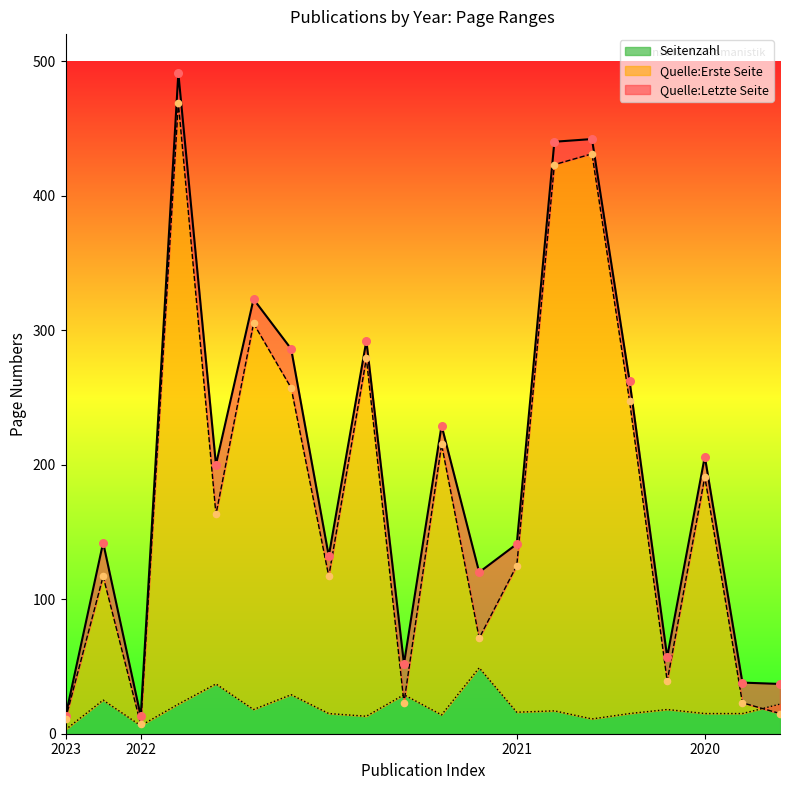

Which series has the largest total across all categories?

Quelle:Letzte Seite